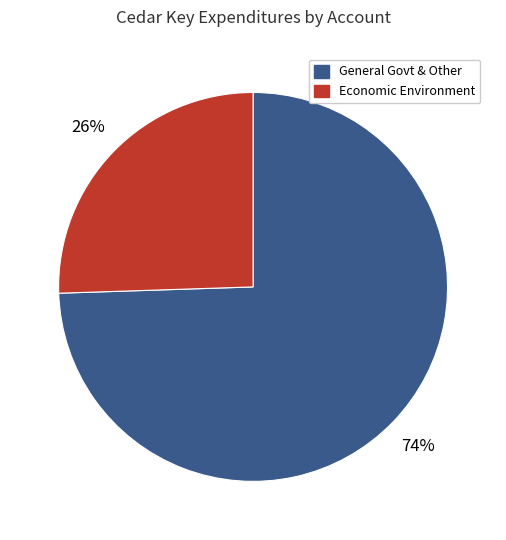

Is there a majority slice in this chart?

Yes